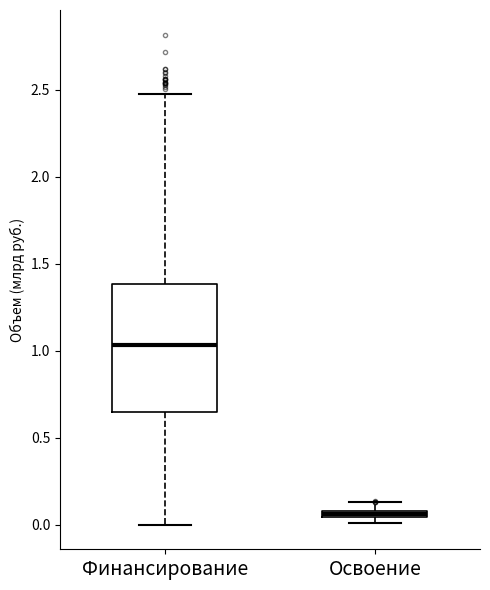

Where is the lower edge of the box for Освоение on the y-axis? The values are not printed on the chart, so give them approximately, as read against the axis.

0.05